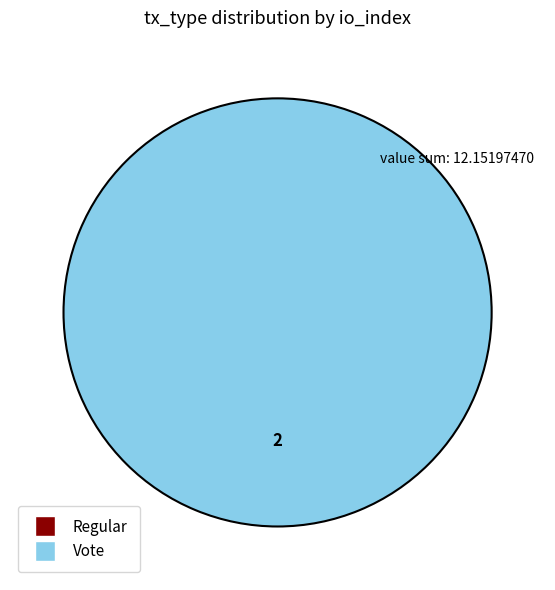

How many segments does this pie chart have?

2